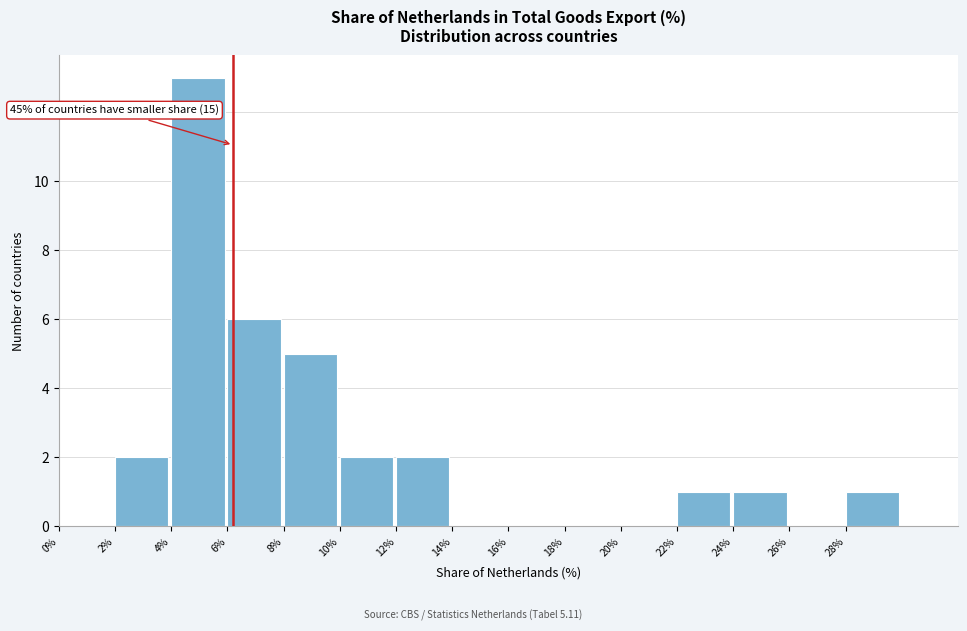

Which range on the x-axis has the tallest bar?

4 to 6